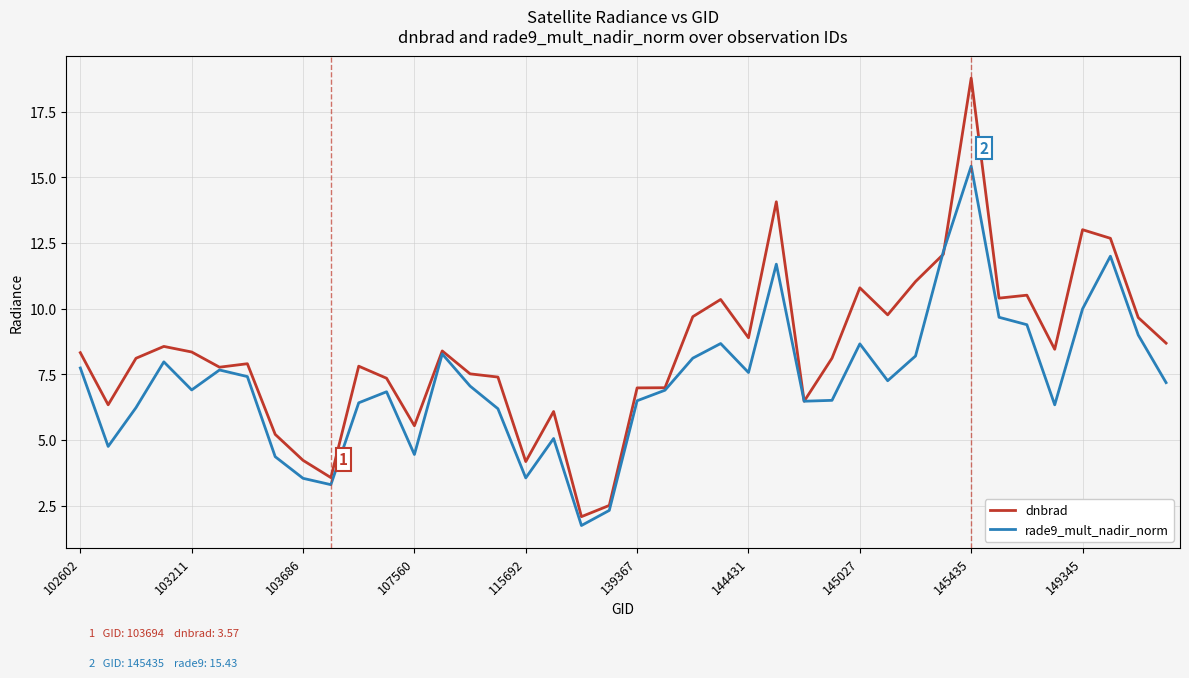

What is the average value of the dnbrad series?

8.4